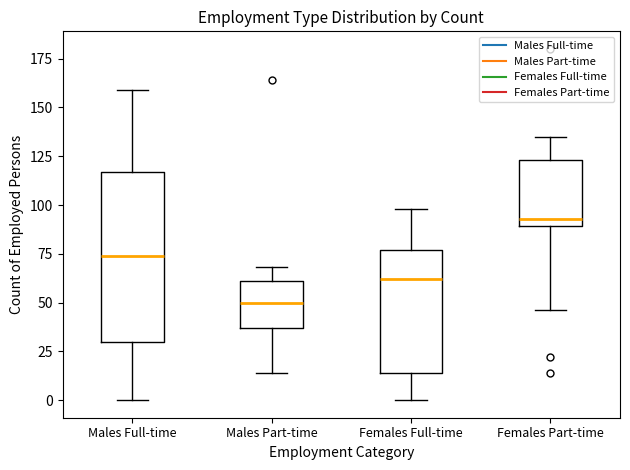

Reading left to right, read every box against the y-axis: the position of its median line, the range the box covers, and the ends of its whiskers. The values are not printed on the chart, so give them approximately, as read against the axis.

Males Full-time: median 75, box 30 to 115, whiskers 0 to 160
Males Part-time: median 50, box 35 to 60, whiskers 15 to 70
Females Full-time: median 60, box 15 to 75, whiskers 0 to 100
Females Part-time: median 95, box 90 to 125, whiskers 45 to 135